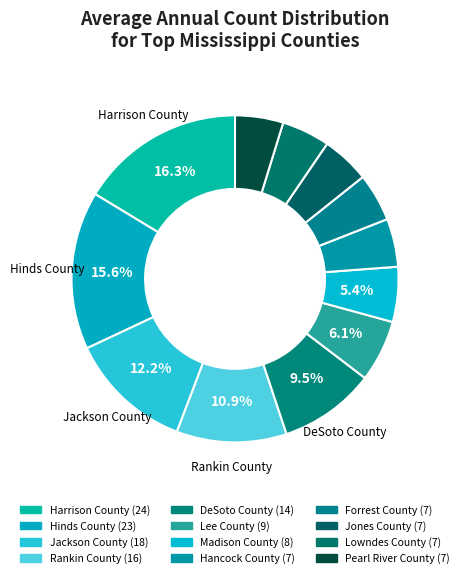

Combined, what portion of the pie is Jackson County and Madison County?

17.7%